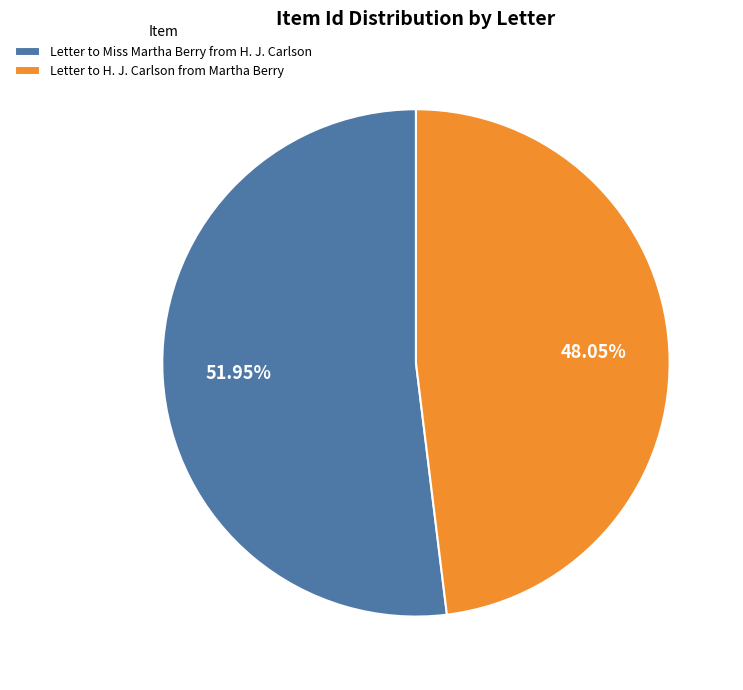

How many segments does this pie chart have?

2